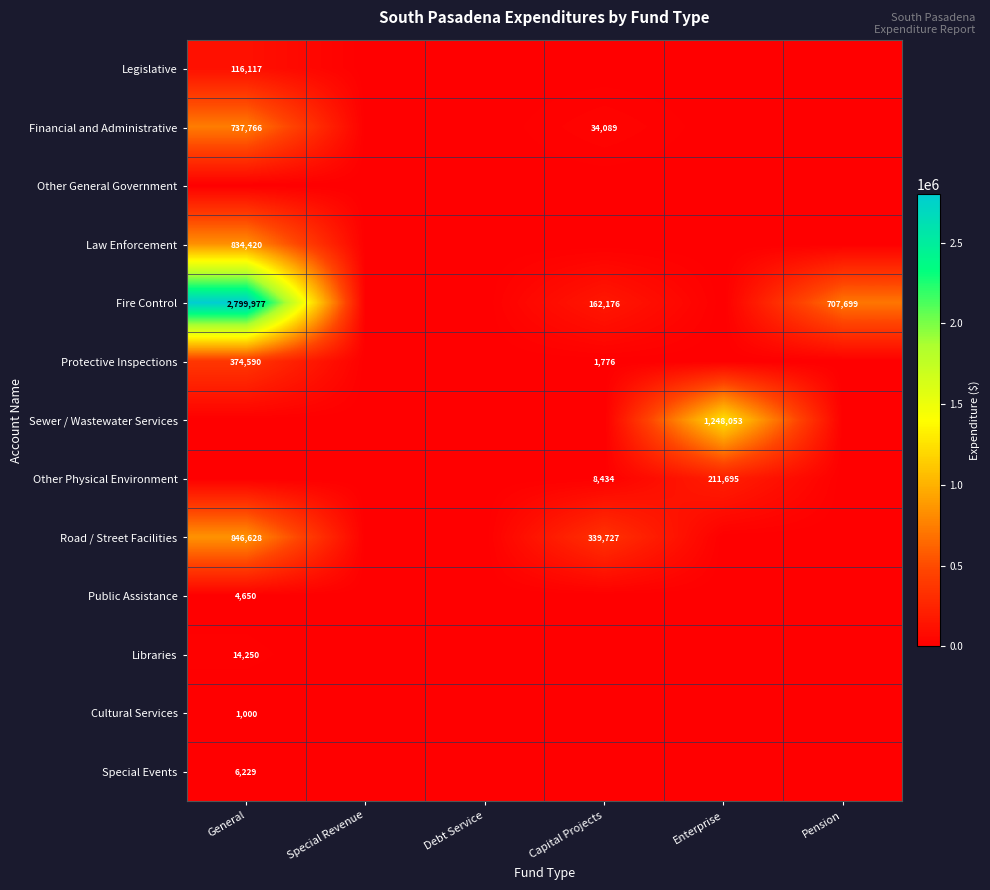

True or false: Other Physical Environment has a value of 70051 at Enterprise.

False